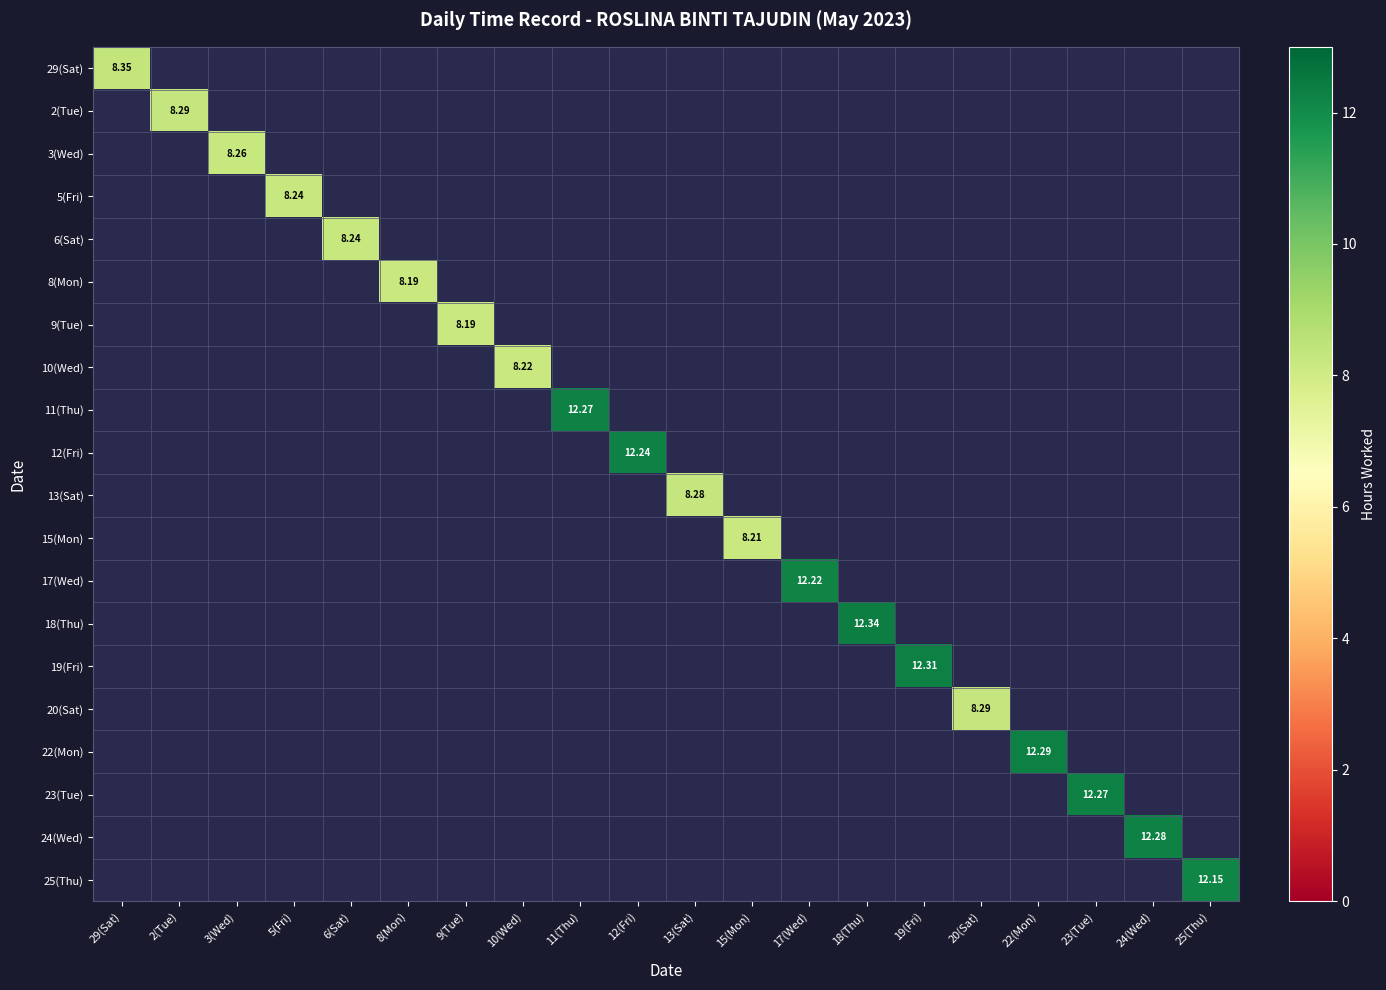

How many series are shown in this chart?

20